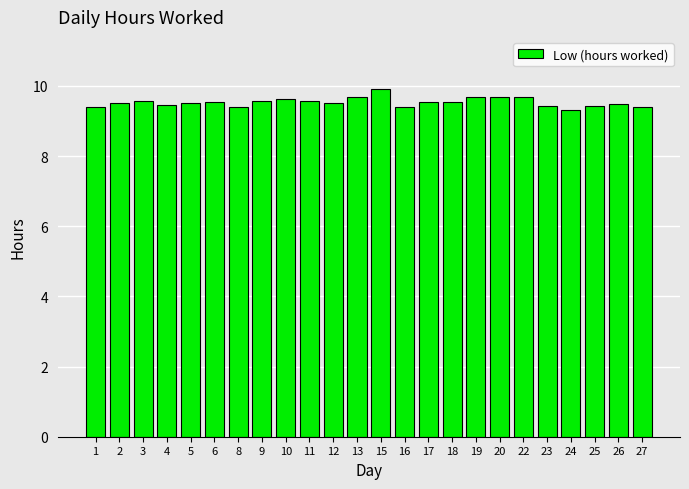

How many bars are there in total?

24